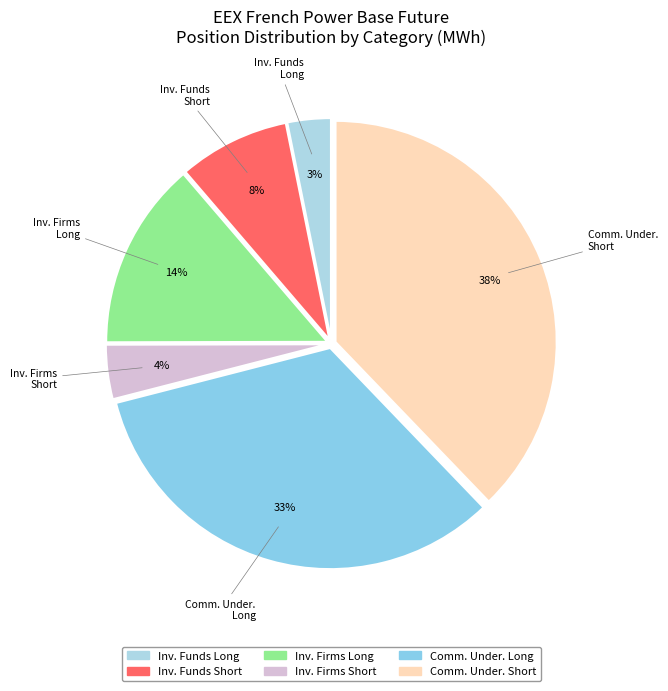

How many segments does this pie chart have?

6